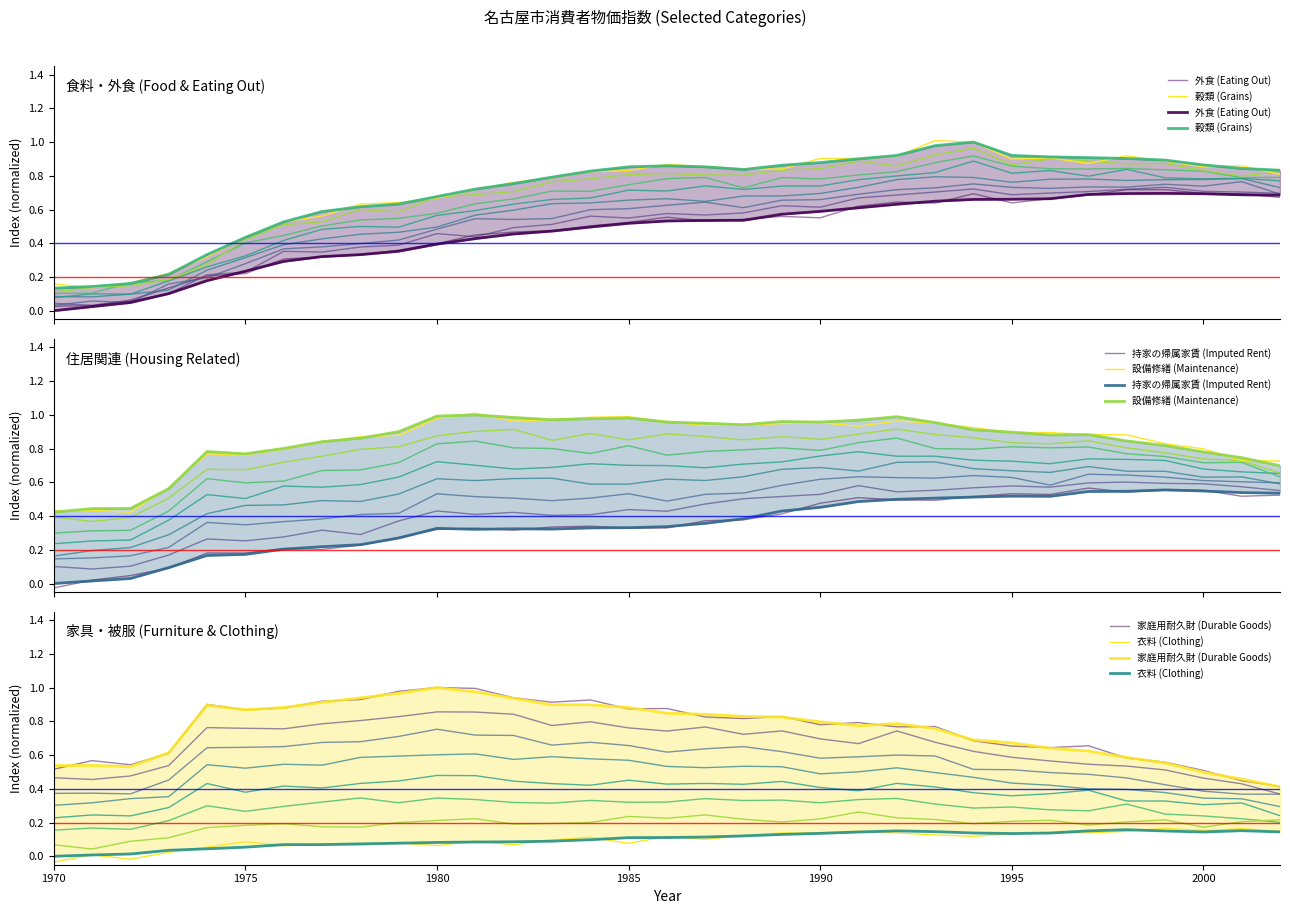

True or false: 設備修繕 (Maintenance) and 持家の帰属家賃 (Imputed Rent) cross at least once.

False